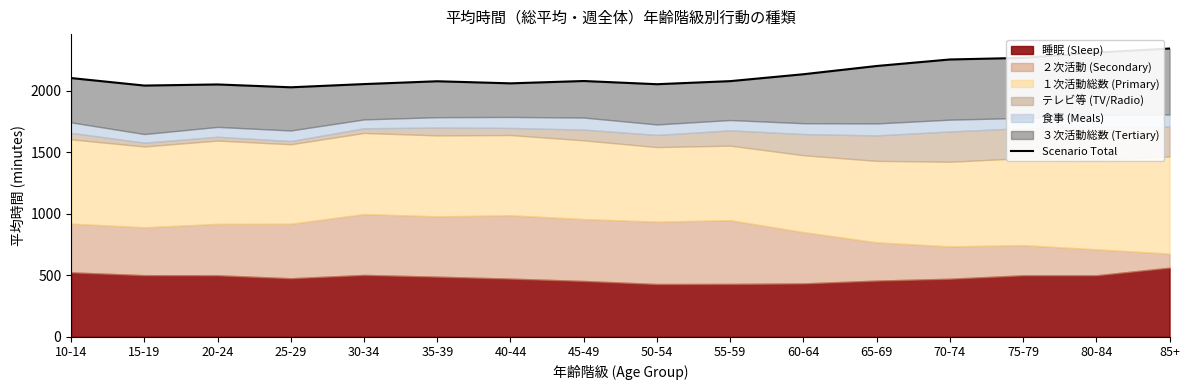

Does the chart display data point markers on the line(s)?

No